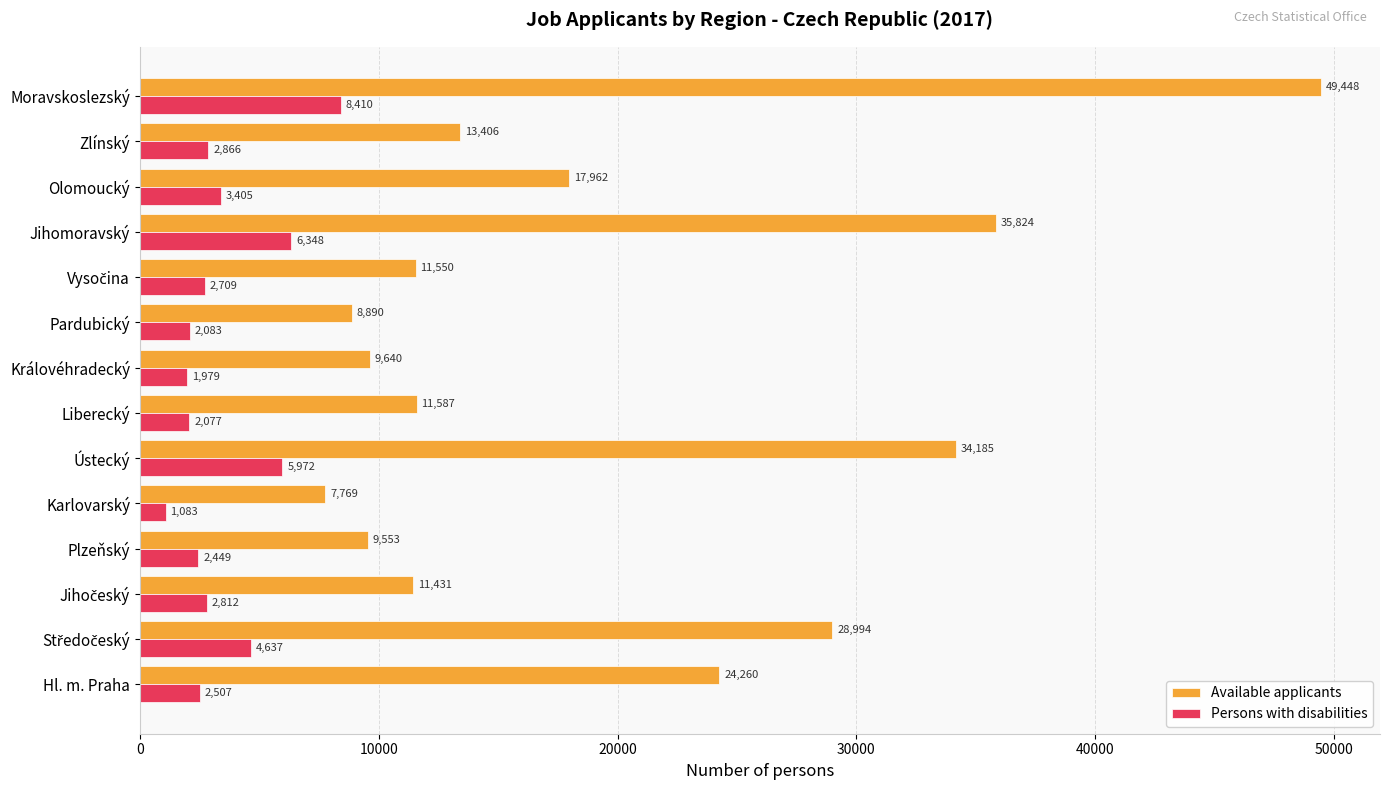

What is the minimum value for Available applicants?

7769